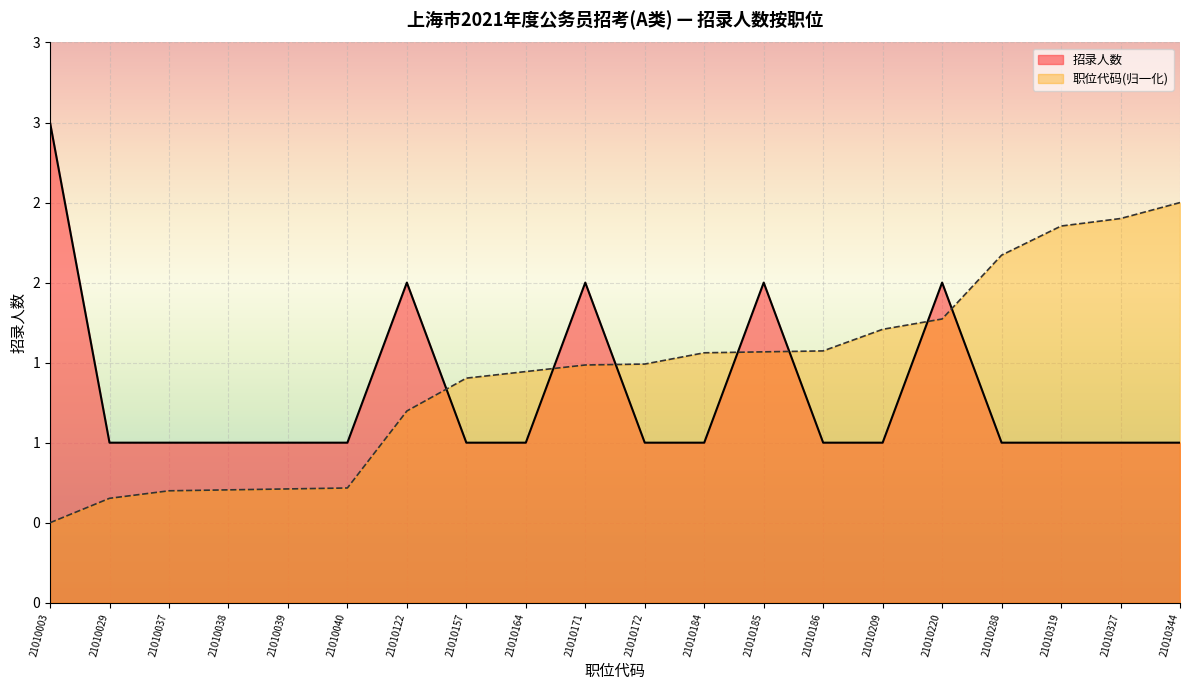

Where do 招录人数 and 职位代码 first cross each other?

21010122 and 21010157